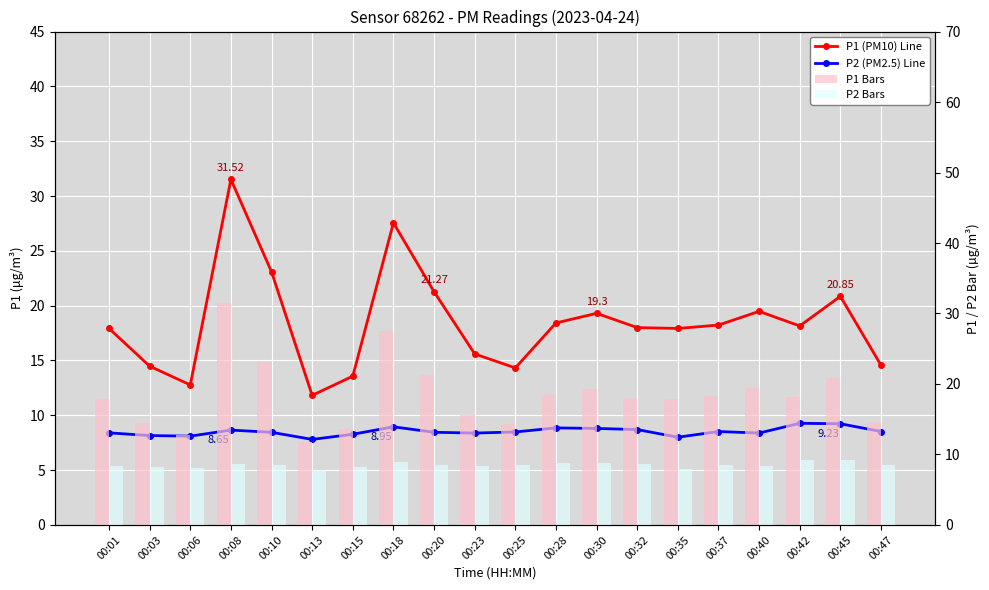

Reading left to right, transcribe all the data shown in this chart.

P1 (PM10): 17.9	14.5	12.8	31.5	23.1	11.8	13.6	27.6	21.3	15.6	14.3	18.4	19.3	18.0	17.9	18.2	19.5	18.1	20.9	14.6
P2 (PM2.5): 8.4	8.2	8.1	8.7	8.4	7.8	8.3	8.9	8.4	8.4	8.5	8.8	8.8	8.7	8.0	8.5	8.4	9.3	9.2	8.5
P1 Bars: 17.9	14.5	12.8	31.5	23.1	11.8	13.6	27.6	21.3	15.6	14.3	18.4	19.3	18.0	17.9	18.2	19.5	18.1	20.9	14.6
P2 Bars: 8.4	8.2	8.1	8.7	8.4	7.8	8.3	8.9	8.4	8.4	8.5	8.8	8.8	8.7	8.0	8.5	8.4	9.3	9.2	8.5